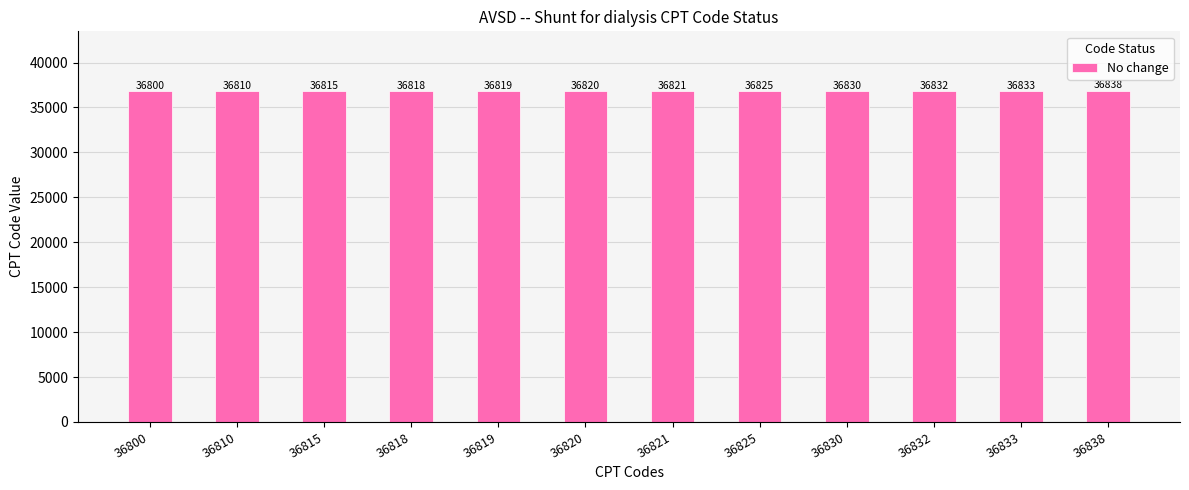

The value at 36830 is 36830. True or false?

True